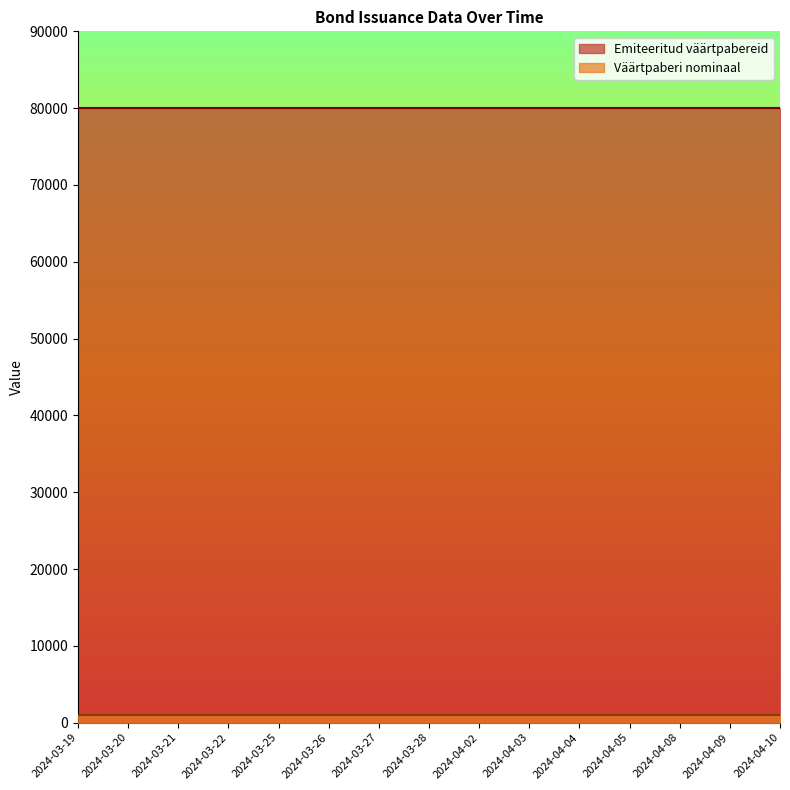

What is the maximum value shown in the chart?

80000